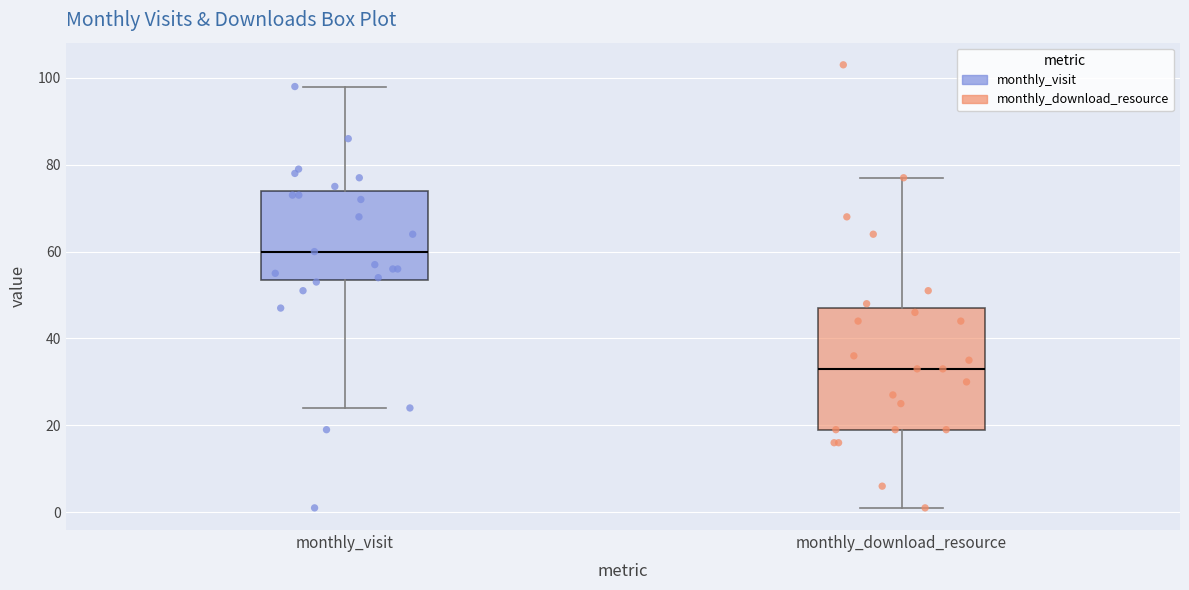

Which box's median line is the lowest?

monthly_download_resource